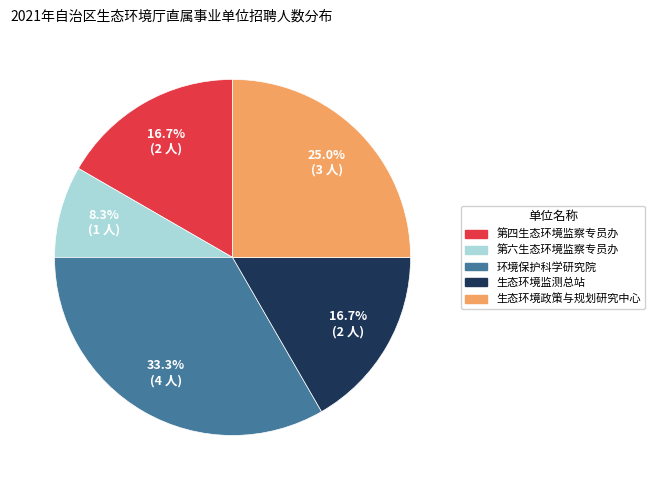

Does any single category account for the majority?

No